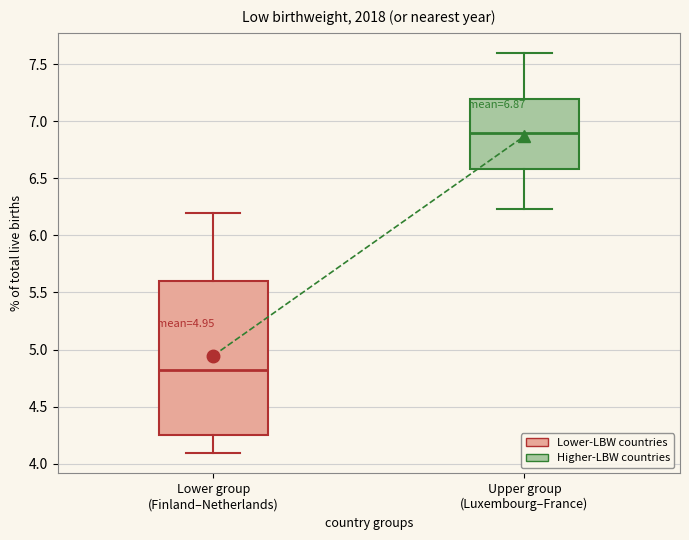

Which box has the lowest median line?

Lower group (Finland–Netherlands)